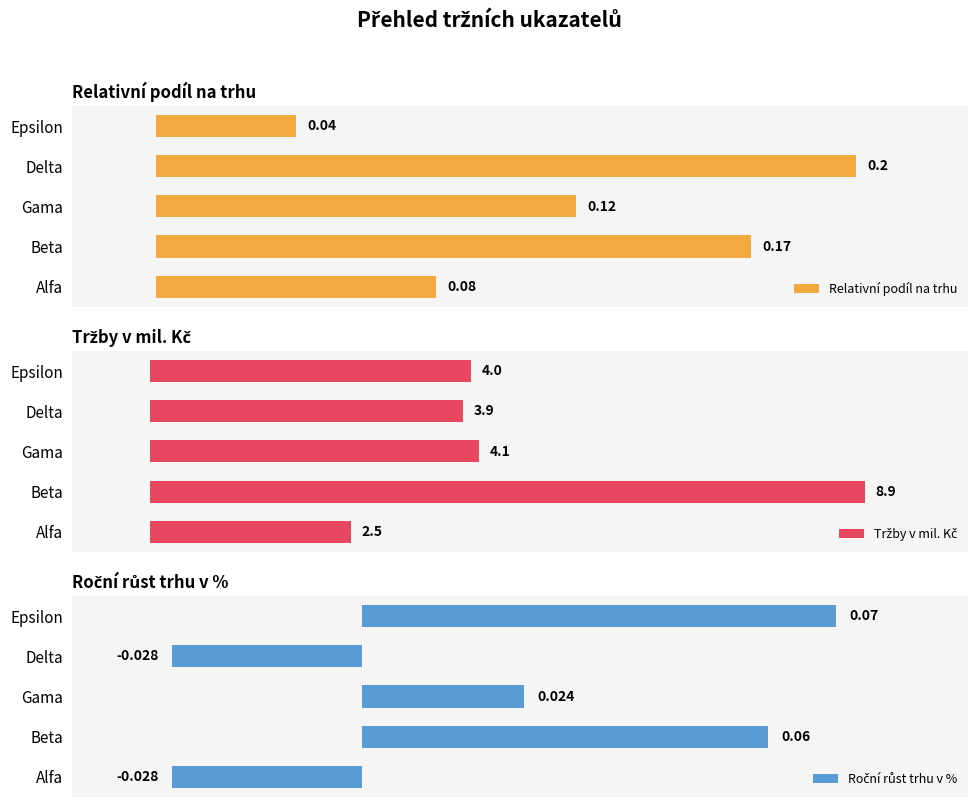

What are all the series names shown in the legend?

Relativní podíl na trhu, Tržby v mil. Kč, Roční růst trhu v %